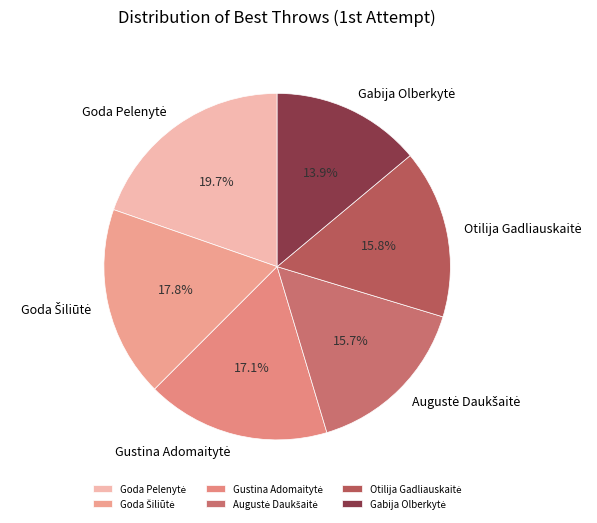

Does any single category account for the majority?

No